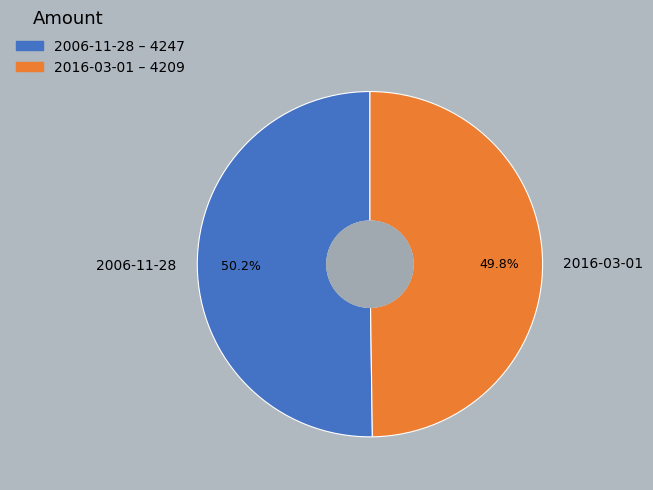

Does any single category account for the majority?

Yes